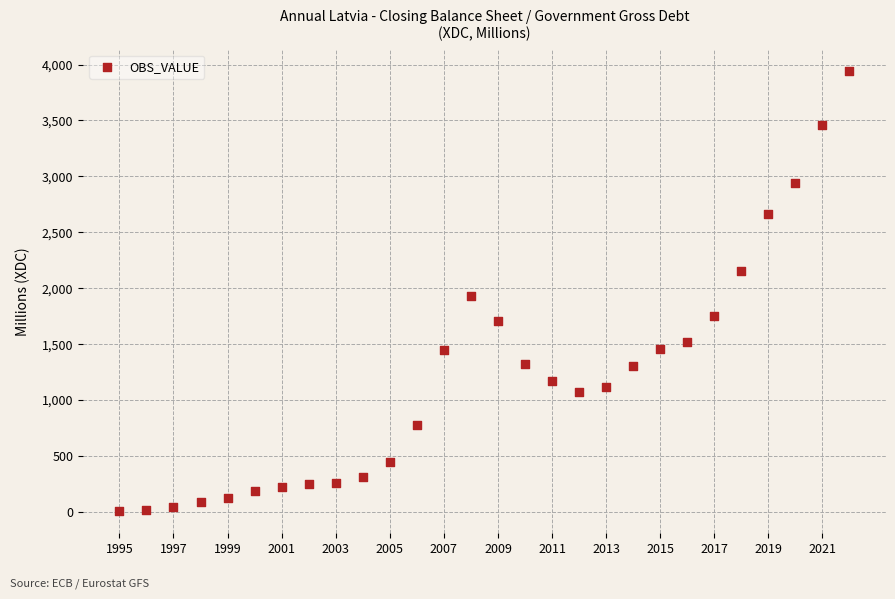

What is the range of X values (max minus min)?

27.0